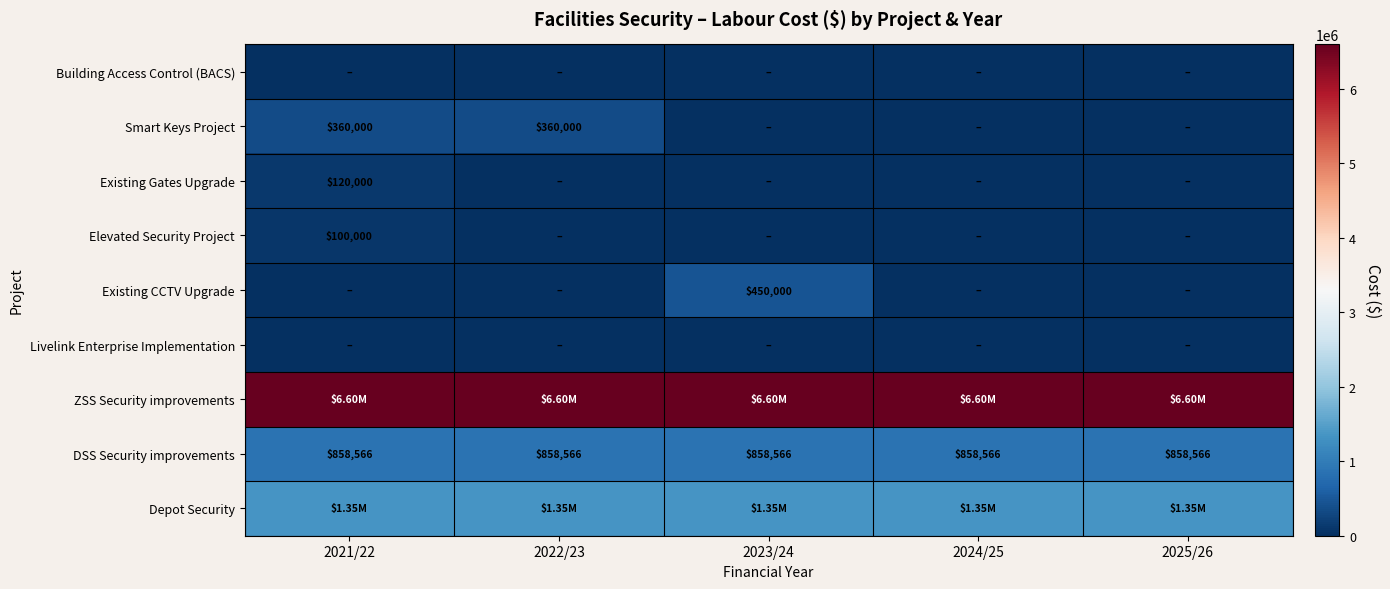

Which series has the widest spread of values?

Existing CCTV Upgrade